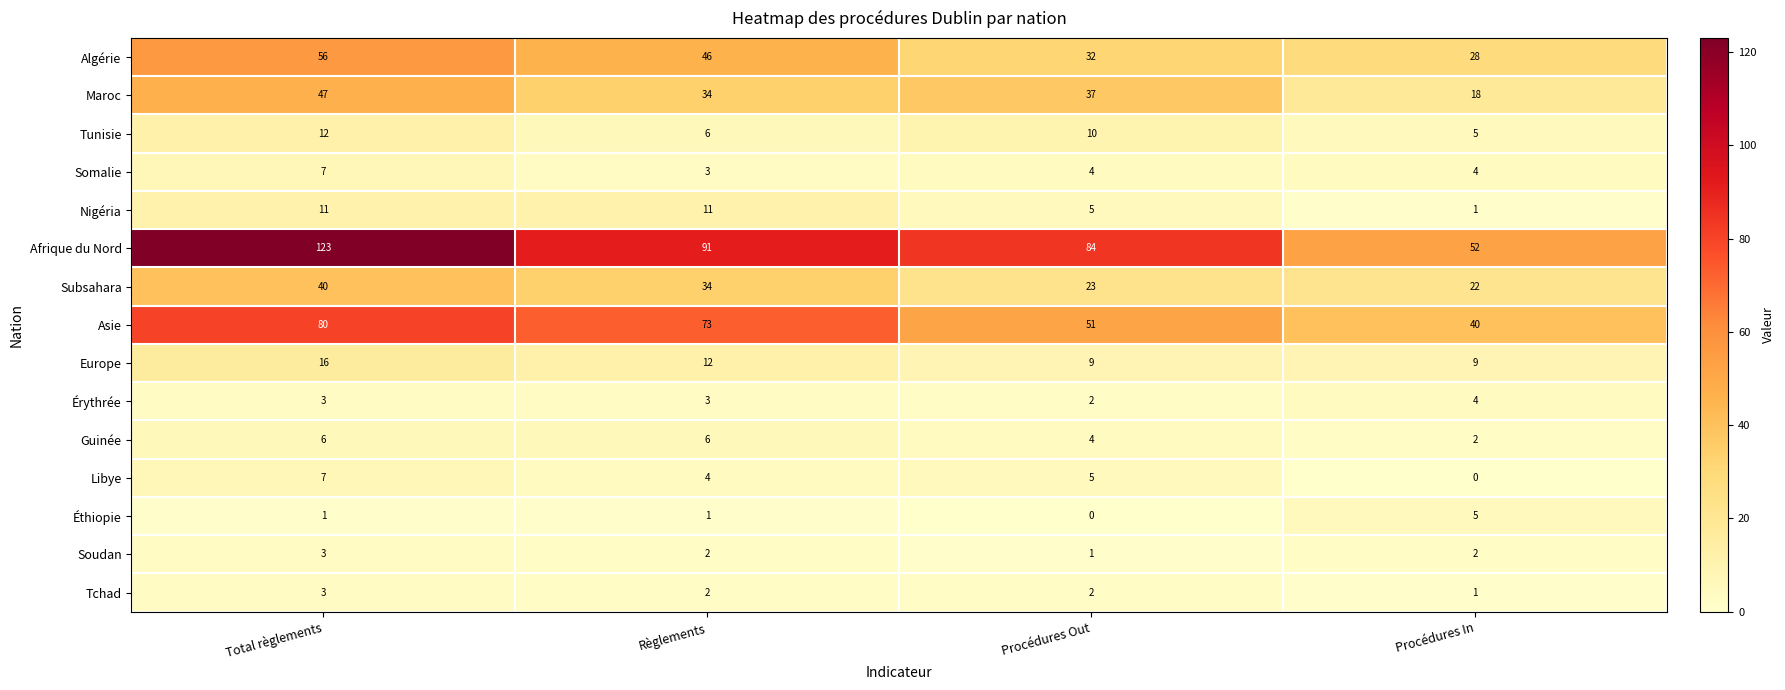

At which category does the chart reach its peak across all series?

Total règlements